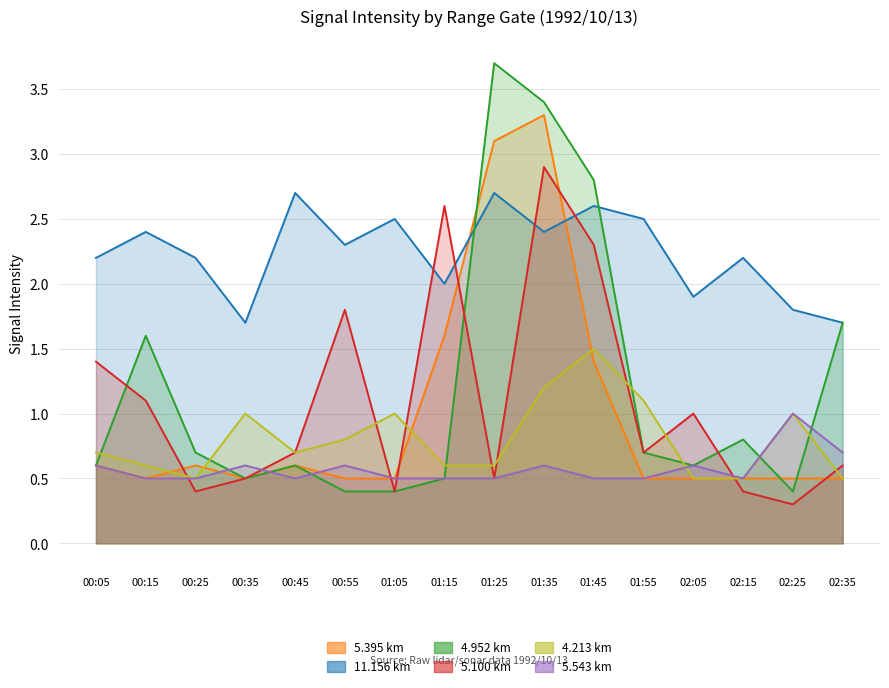

Between 00:35 and 00:55, which series saw the biggest shift?

5.100